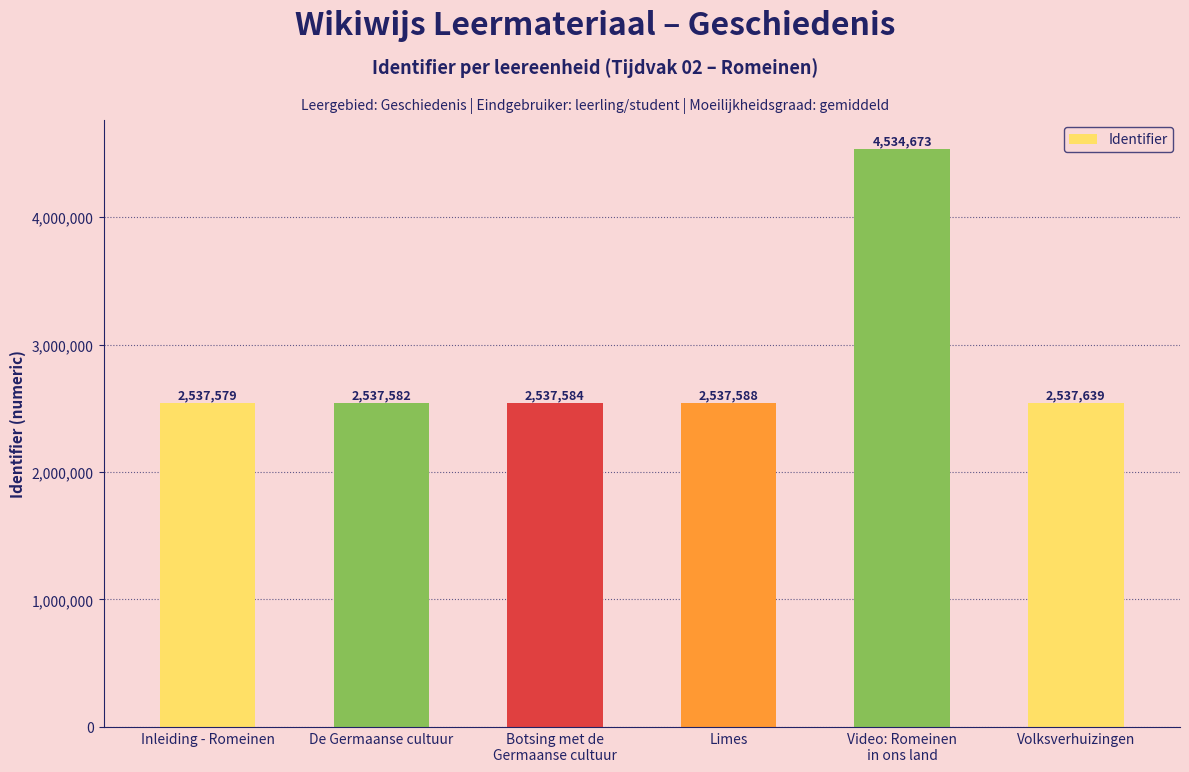

What is the average value?

2870441